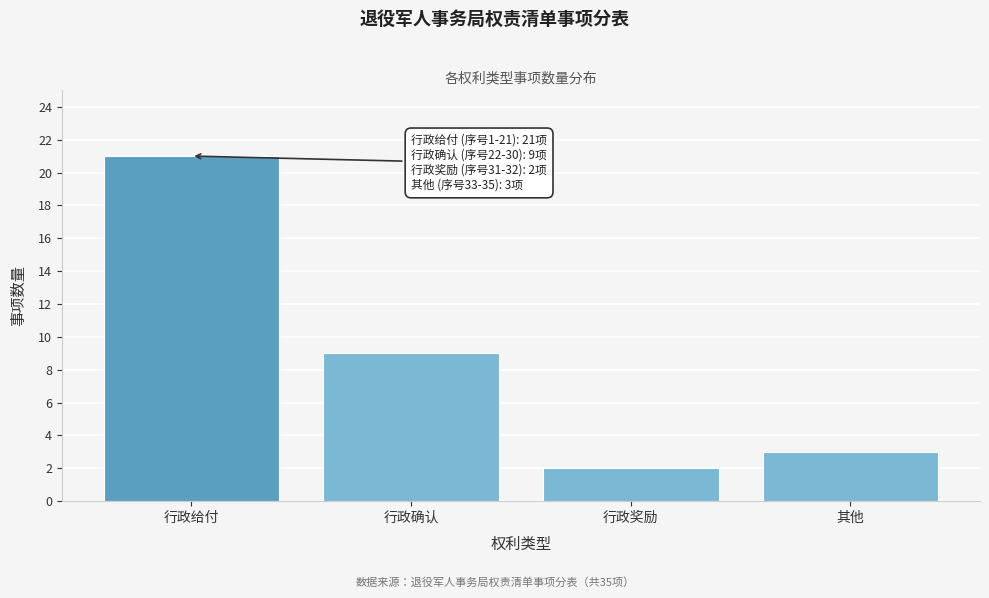

Reading right to left, what are all the values shown in this chart?

3	2	9	21